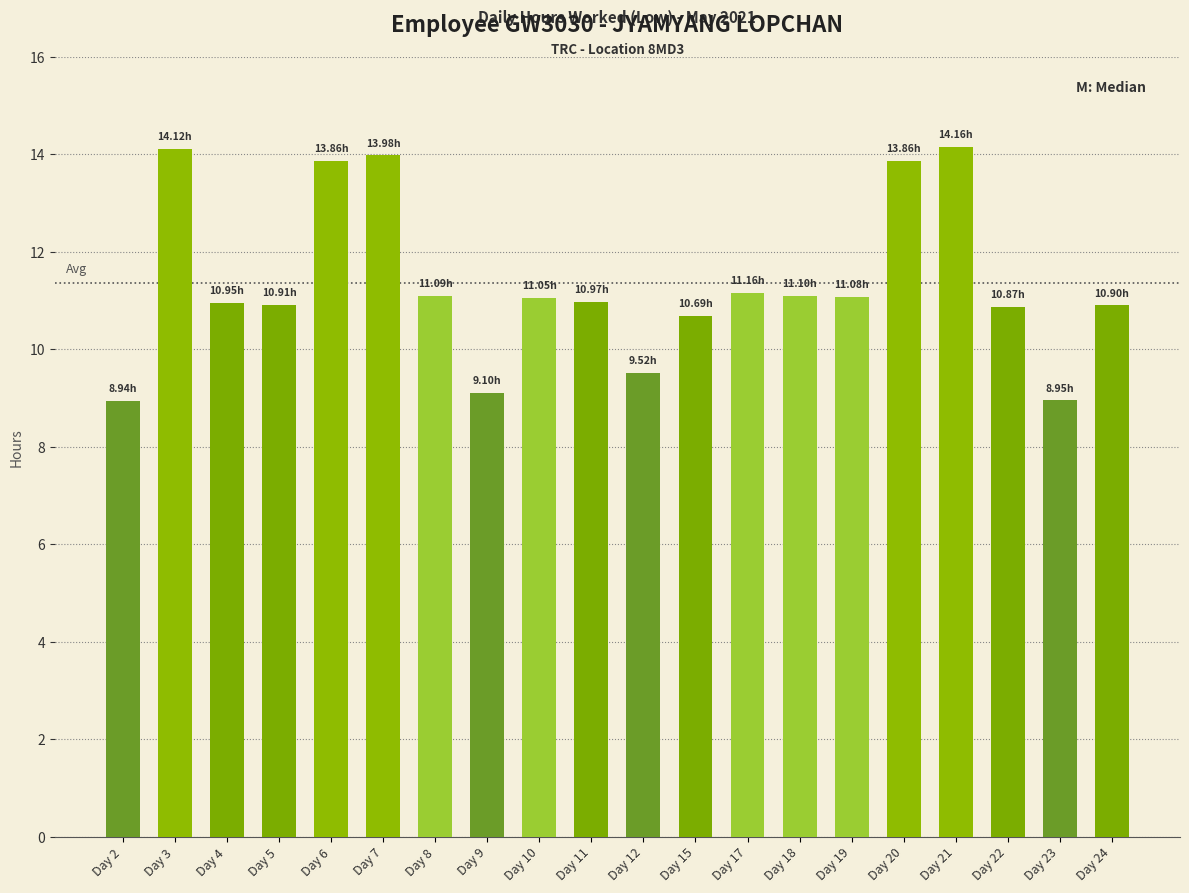

Approximately how many times larger is the value at Day 8 compared to Day 9?

1.2